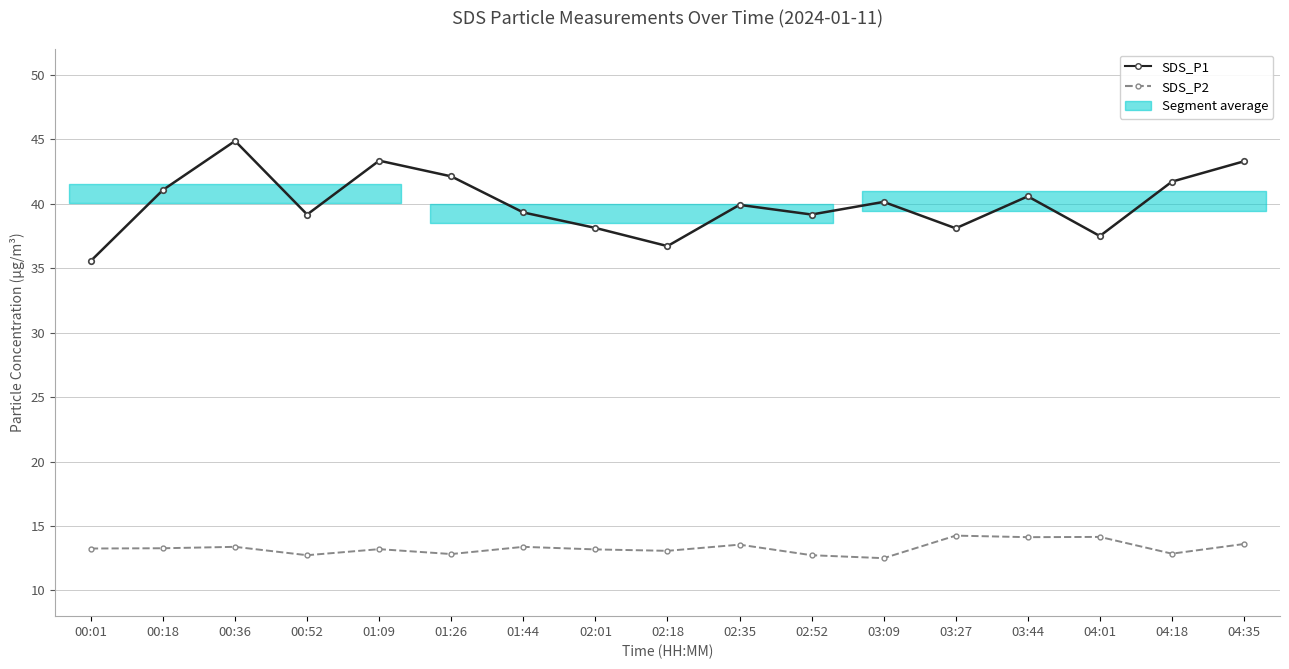

True or false: SDS_P1 and SDS_P2 cross at least once.

False